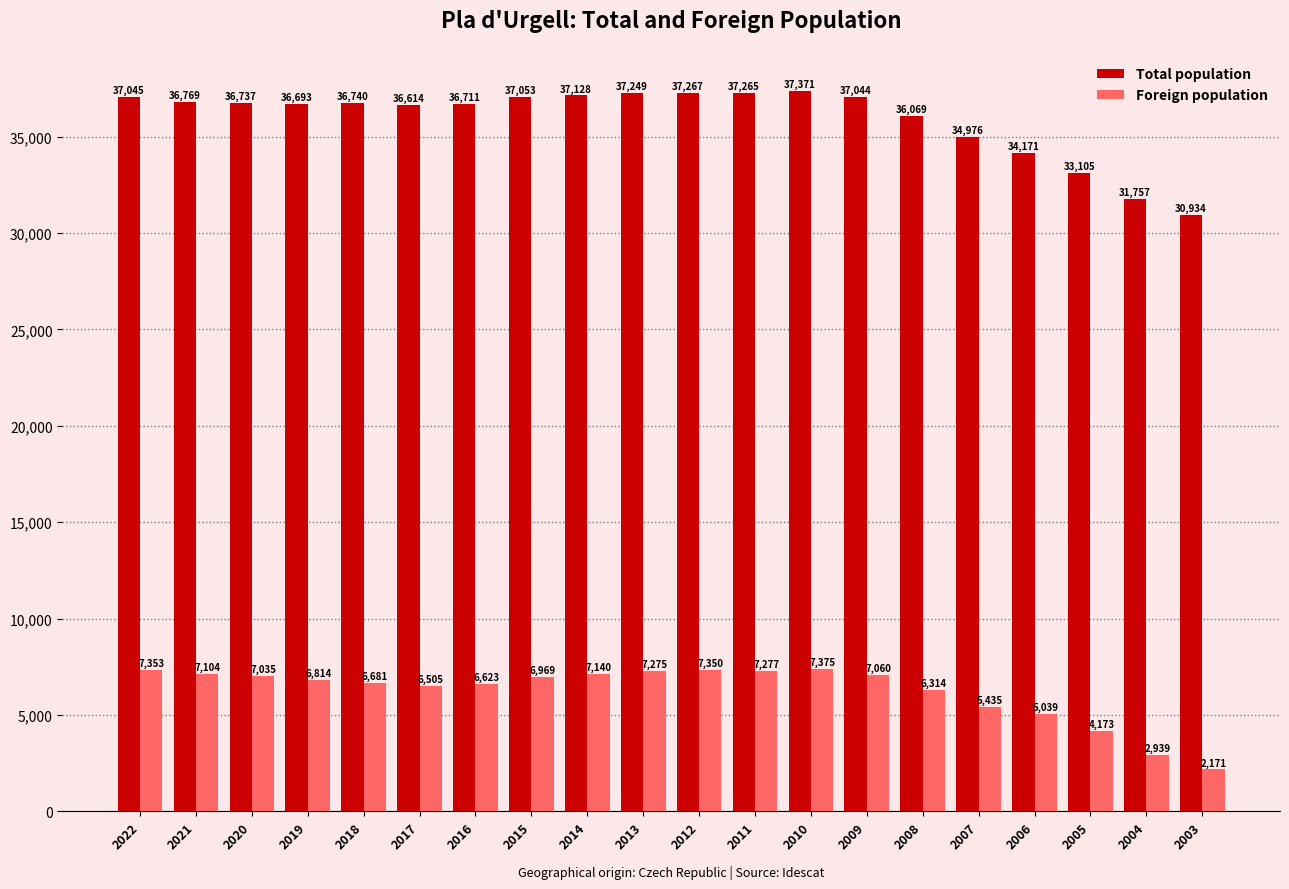

At how many categories does at least one series exceed 23864?

20